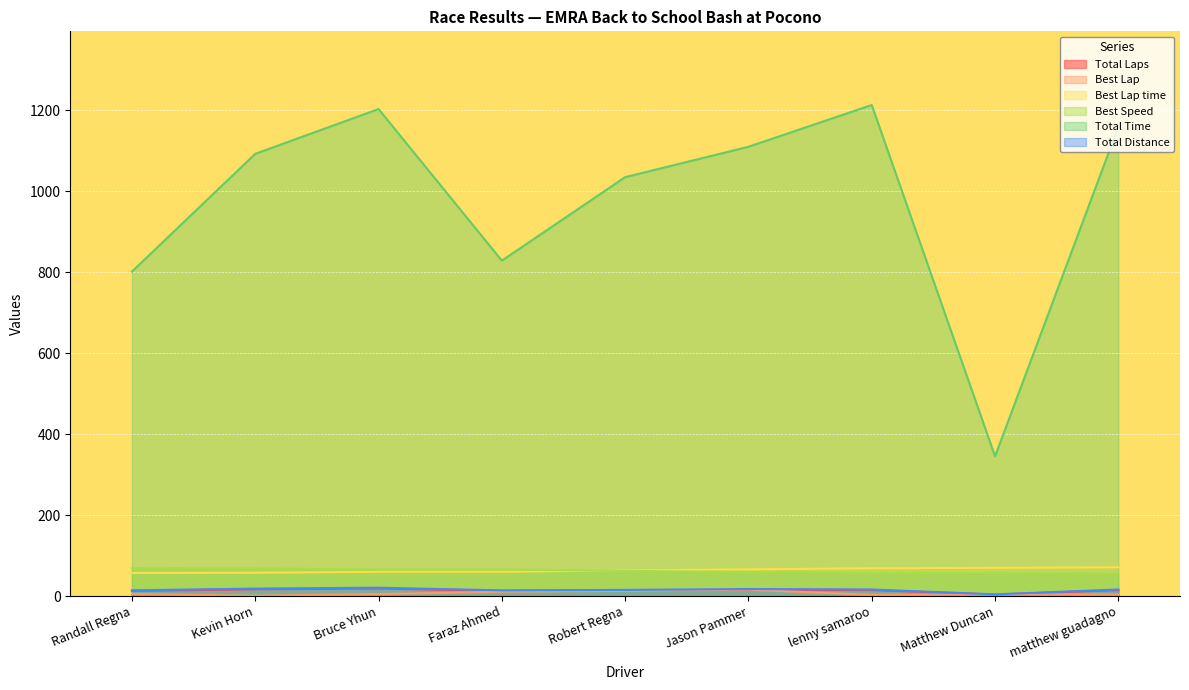

What is the difference between the second highest and second lowest values in the Best Lap time series?

12.2